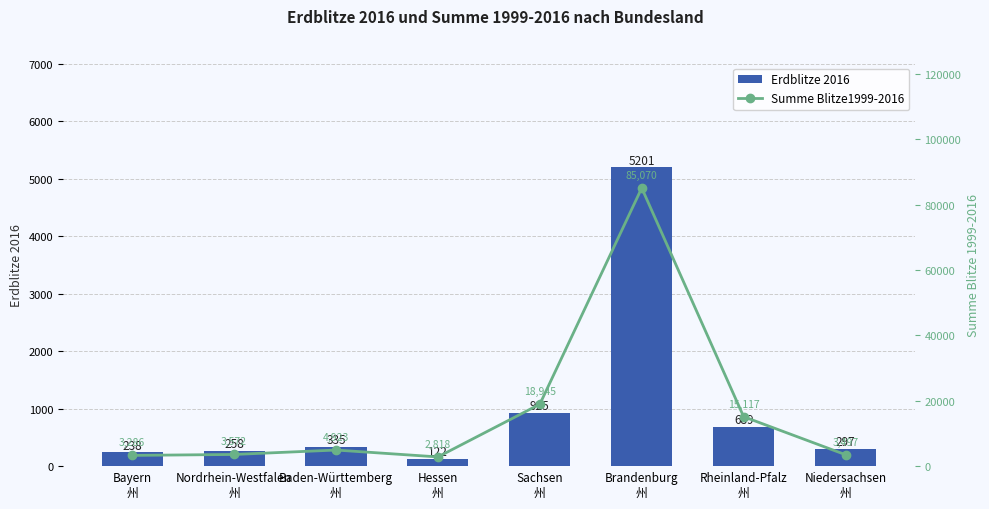

What is the total value across all series at Bayern
州?

3524